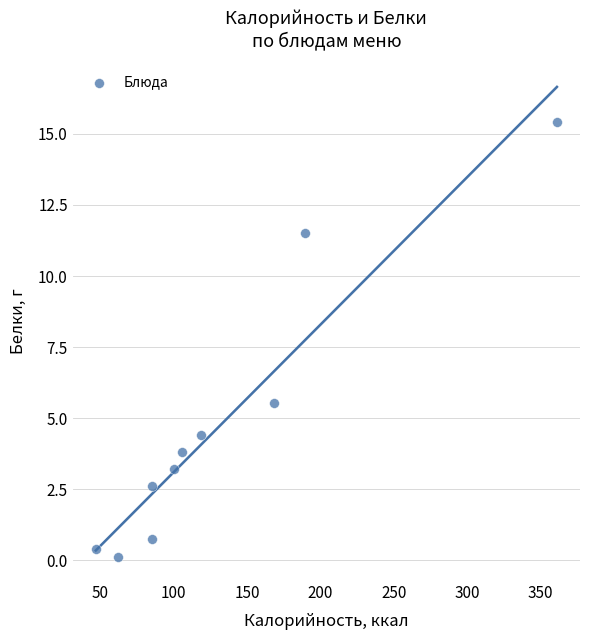

What is the average X value?

132.3